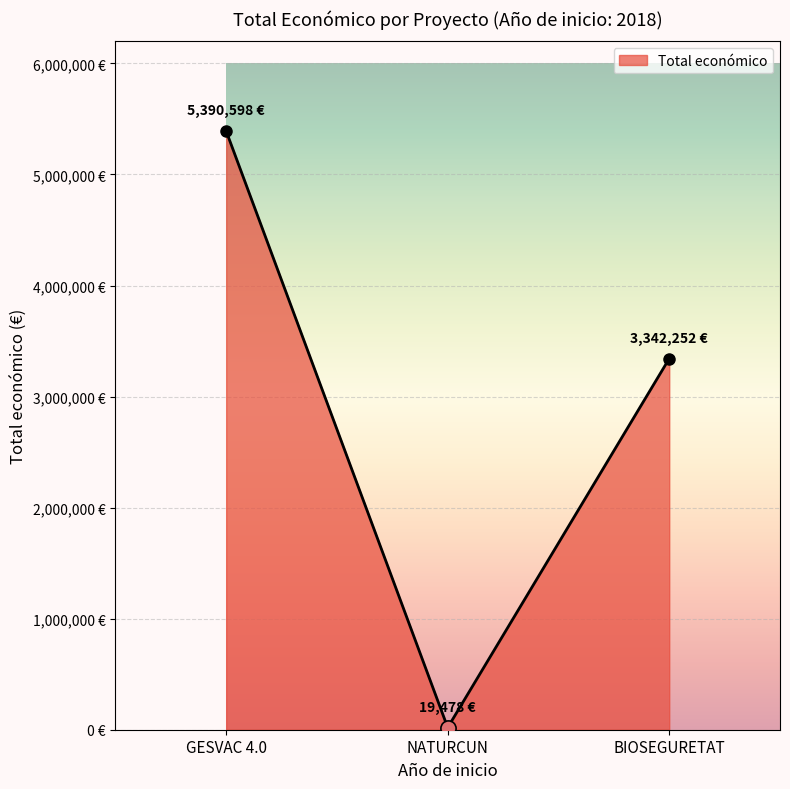

Does the chart have visible grid lines?

Yes